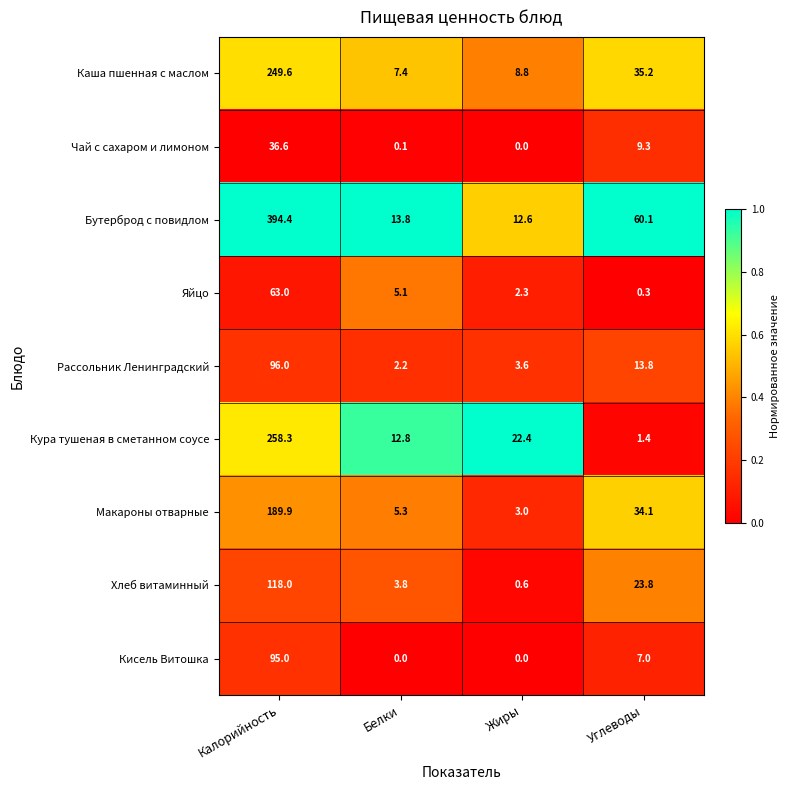

Which series has the largest total across all categories?

Бутерброд с повидлом